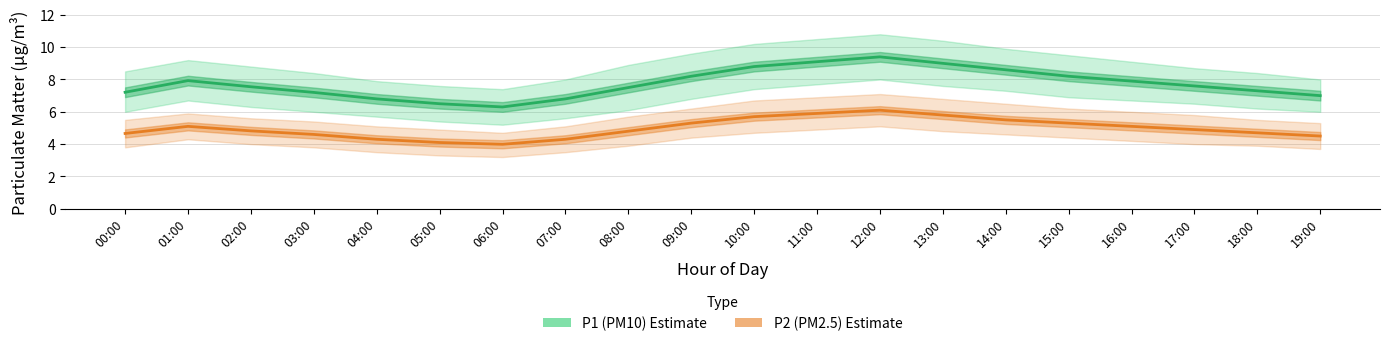

Where is the first local minimum for P2 (PM2.5)?

06:00